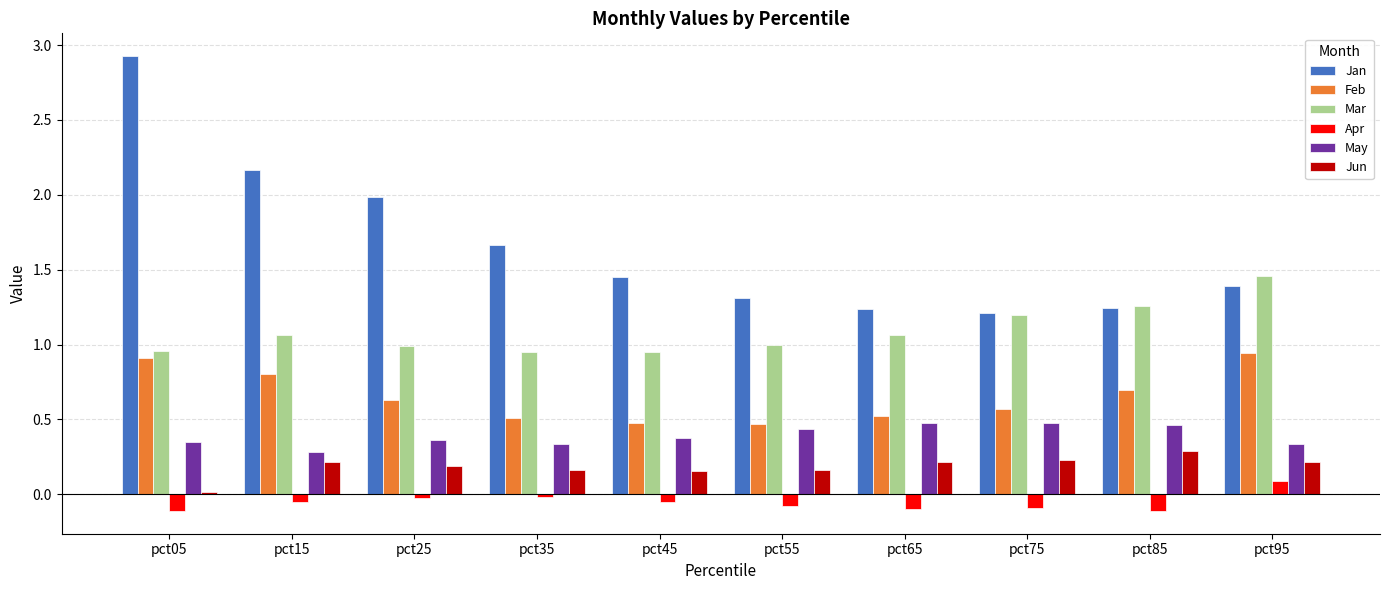

Rank the series by their maximum value, from lowest to highest.

Apr, Jun, May, Feb, Mar, Jan